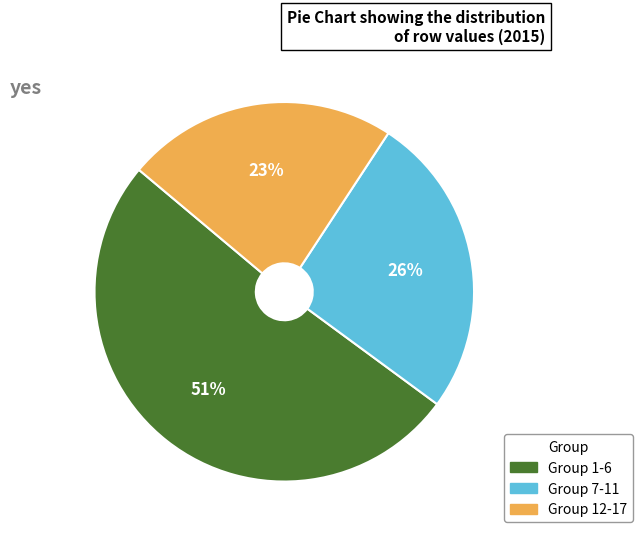

Is there any slice that represents more than half of the pie?

Yes